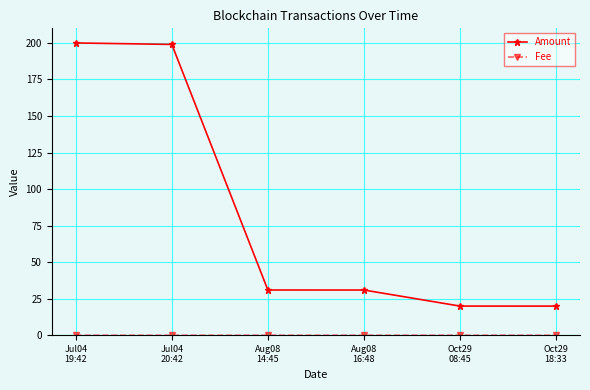

What is the spread (max minus min) of values at Aug08
16:48?

31.0